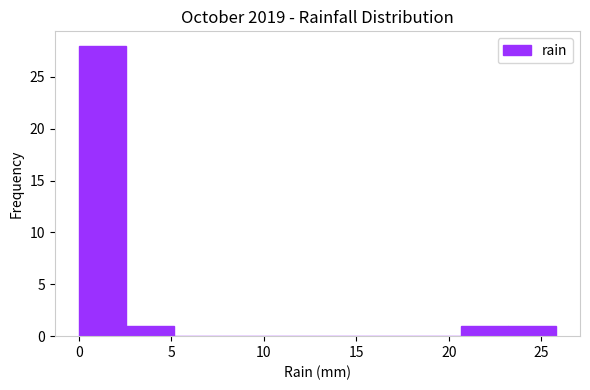

Which range on the x-axis has the tallest bar?

0.0 to 2.5